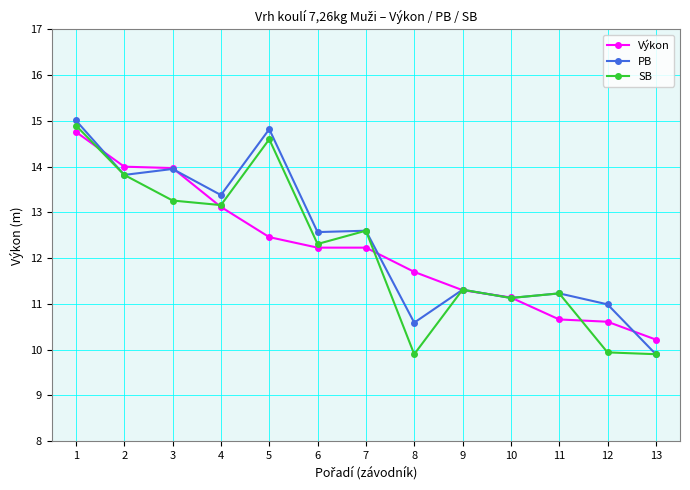

At which label is SB closest to 12?

6